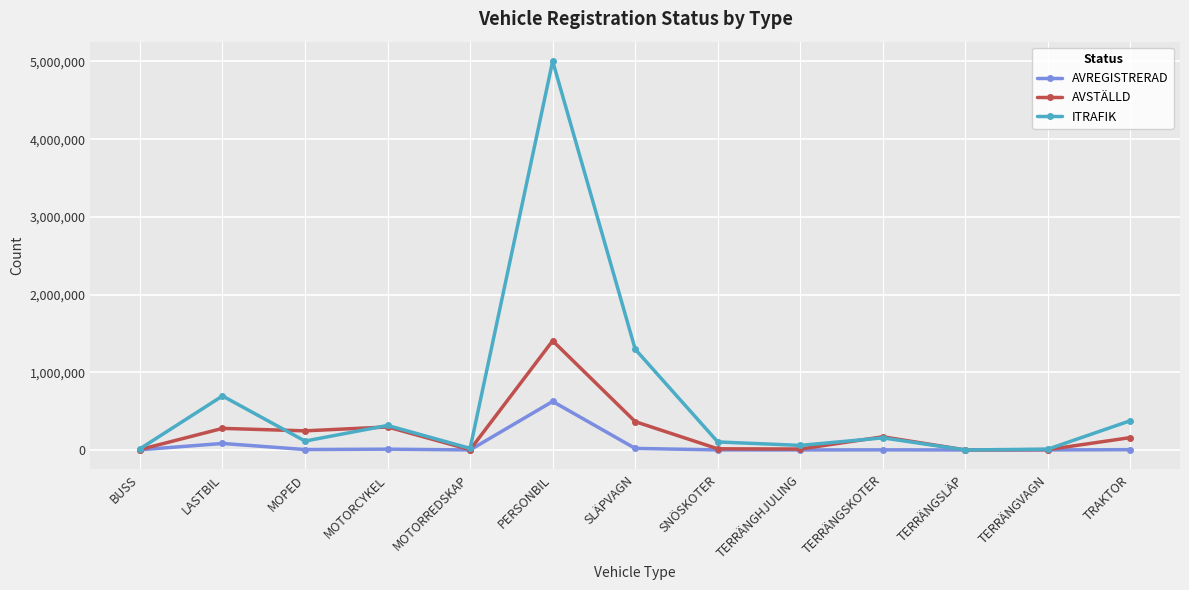

Which series has the largest range (max minus min)?

ITRAFIK